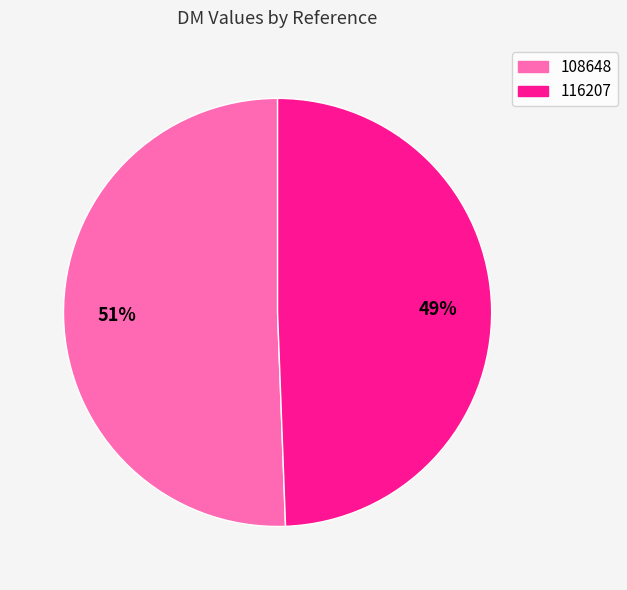

True or false: 116207 accounts for 59% of the total.

False